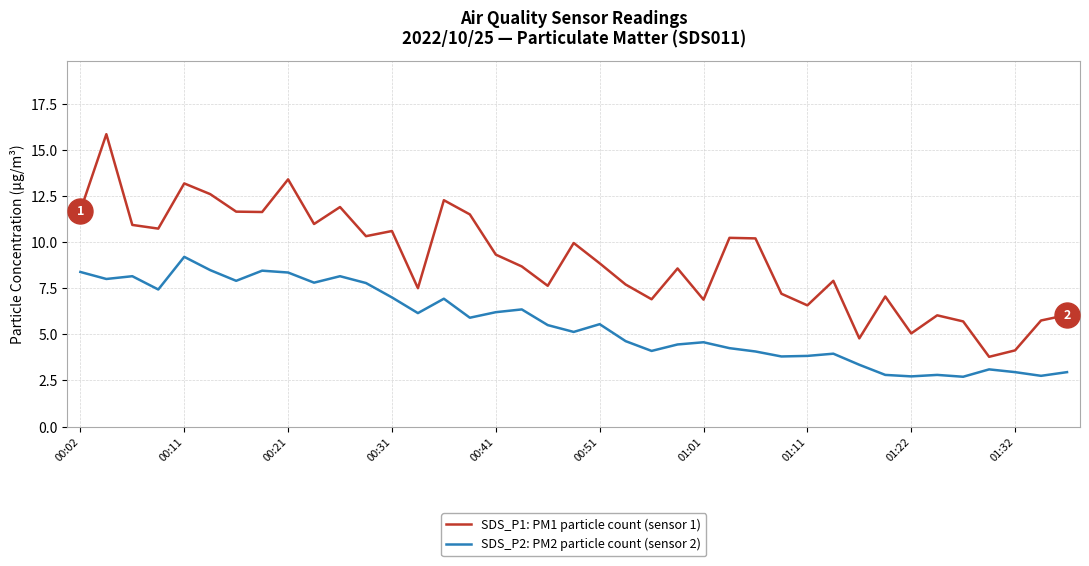

Rank the series by their maximum value, from lowest to highest.

SDS_P2: PM2 particle count (sensor 2), SDS_P1: PM1 particle count (sensor 1)